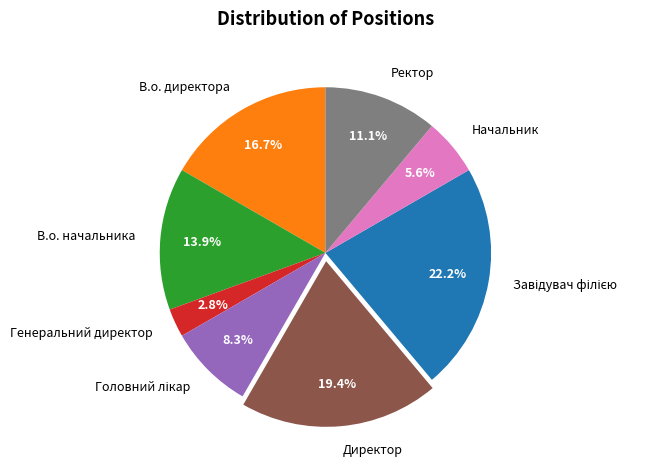

To the nearest percent, what portion does Генеральний директор represent?

3%